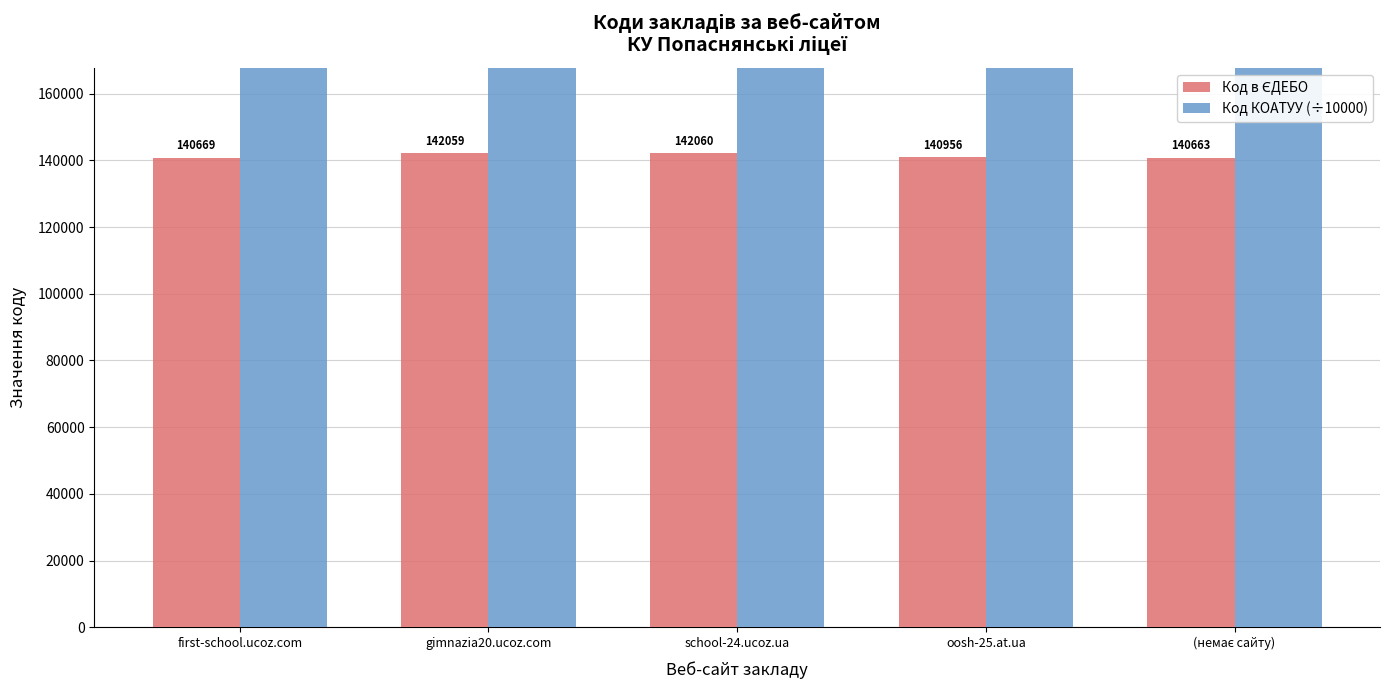

What is the smallest value displayed?

140663.0